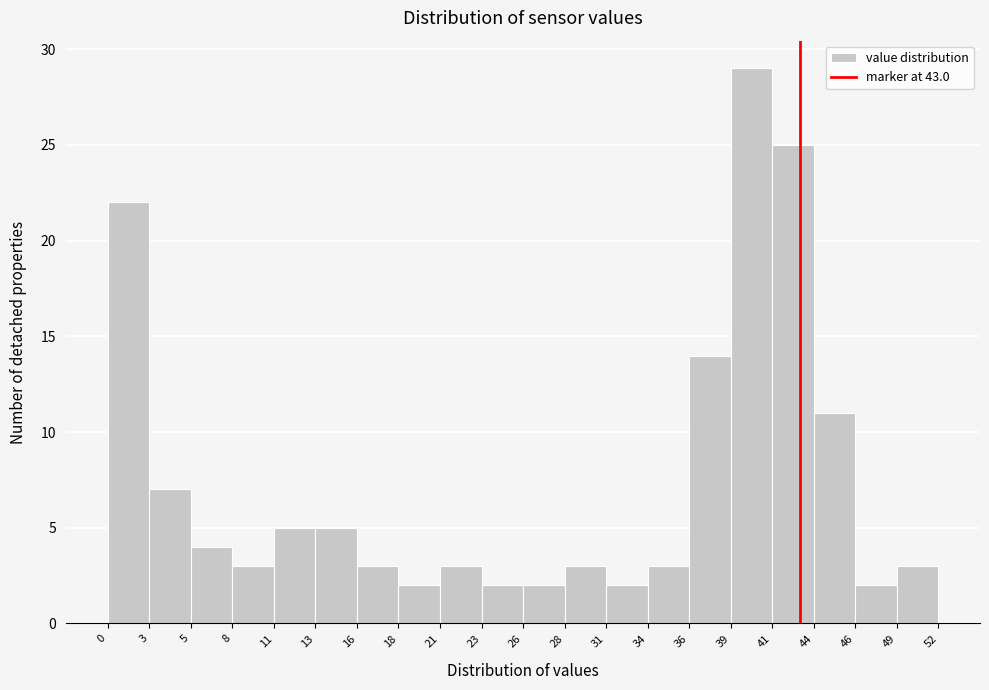

What is the height of the bar covering 13 to 16 on the x-axis? The values are not printed on the chart, so give them approximately, as read against the axis.

5